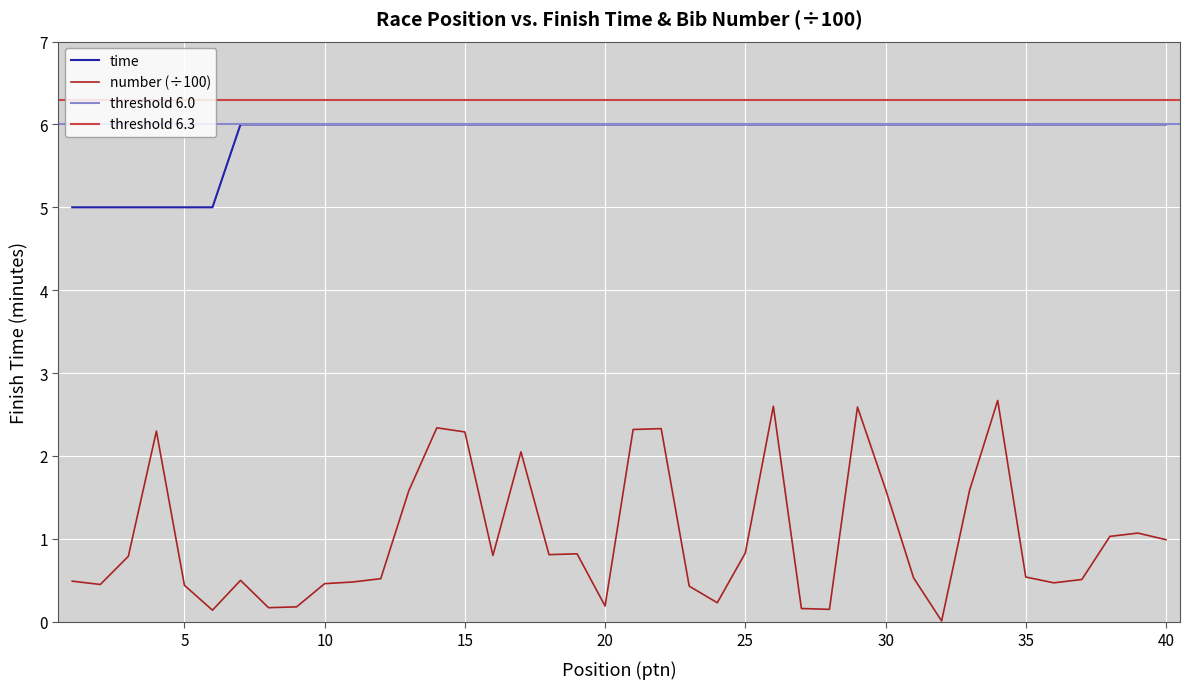

True or false: time and number (÷100) cross at least once.

False